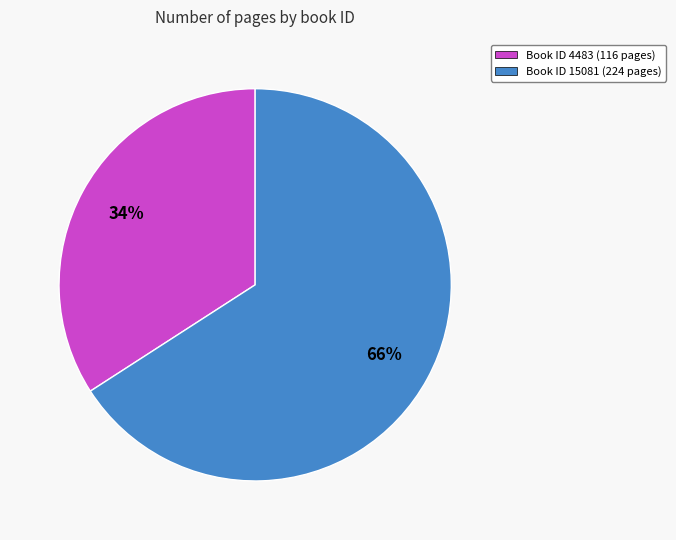

Is there any slice that represents more than half of the pie?

Yes